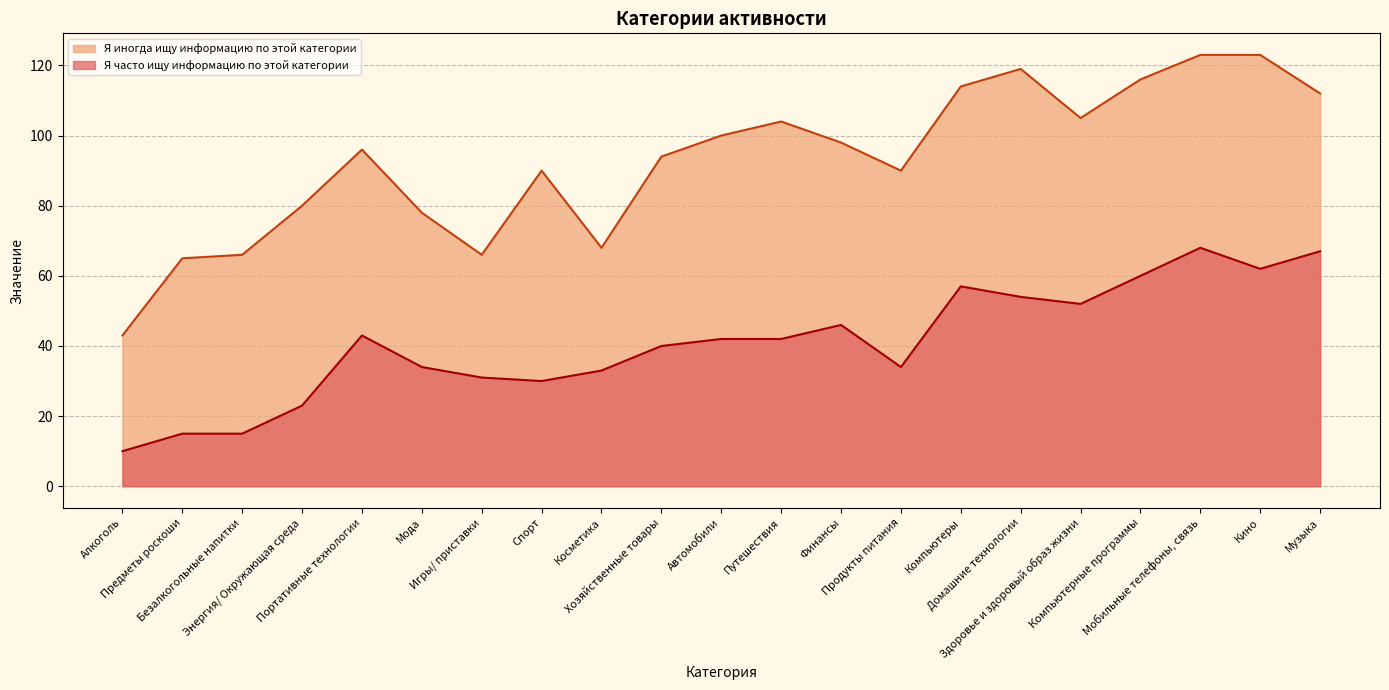

At which category does the chart reach its peak across all series?

Мобильные телефоны, связь